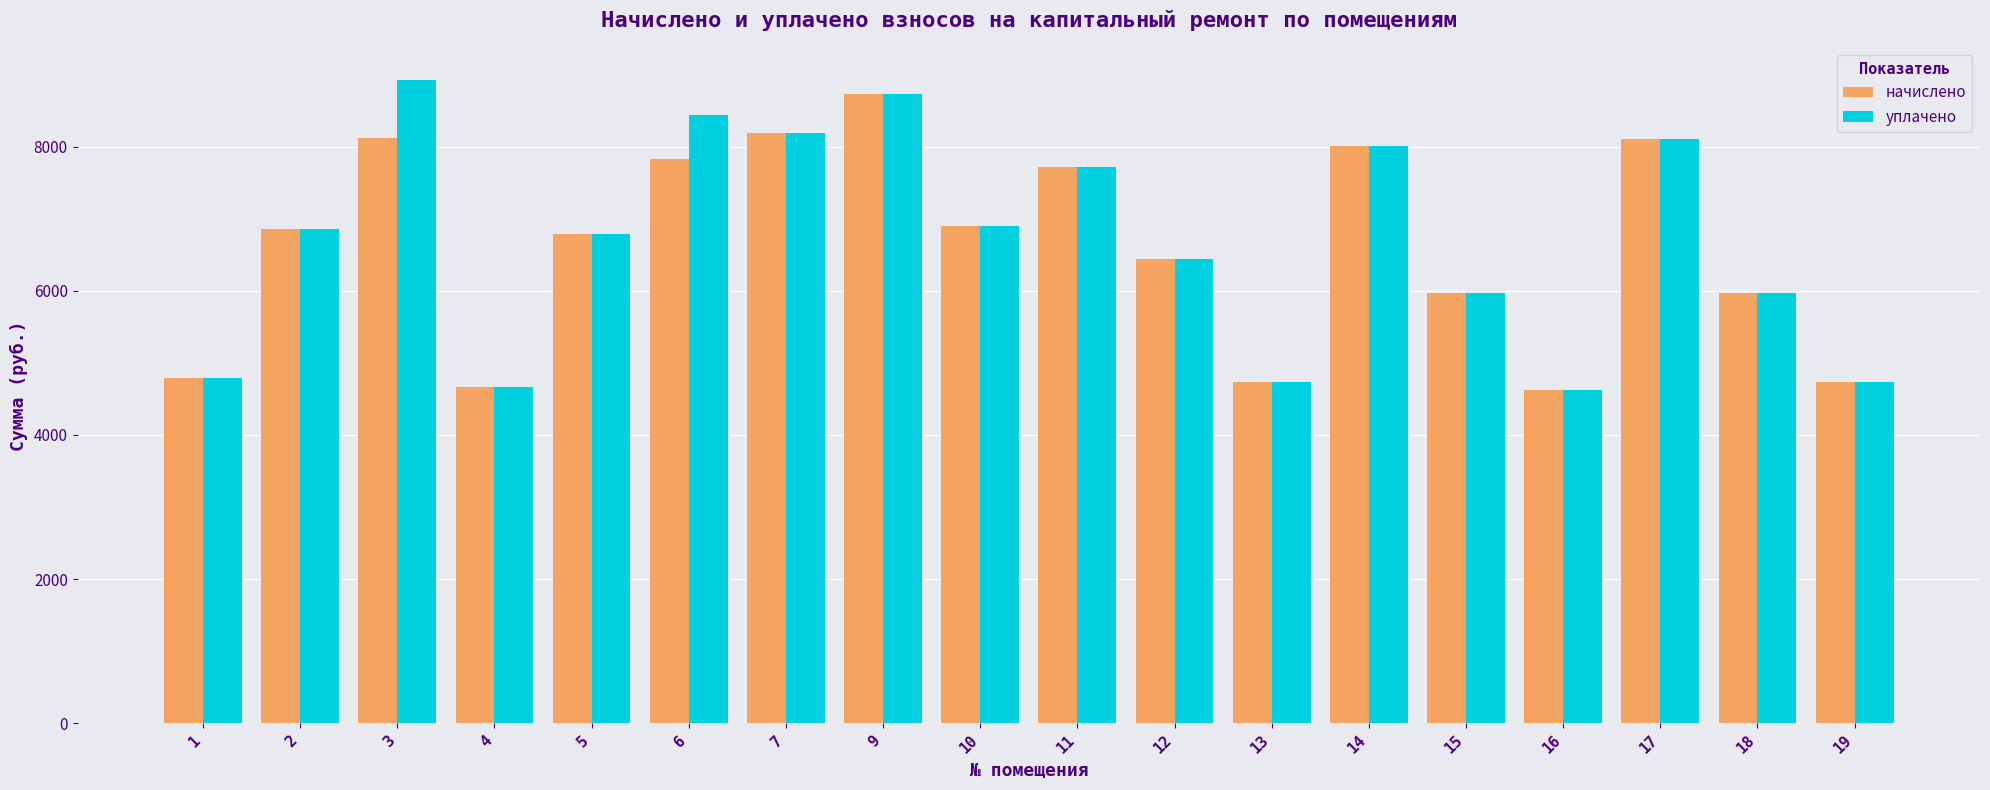

Which series has the widest spread of values?

уплачено